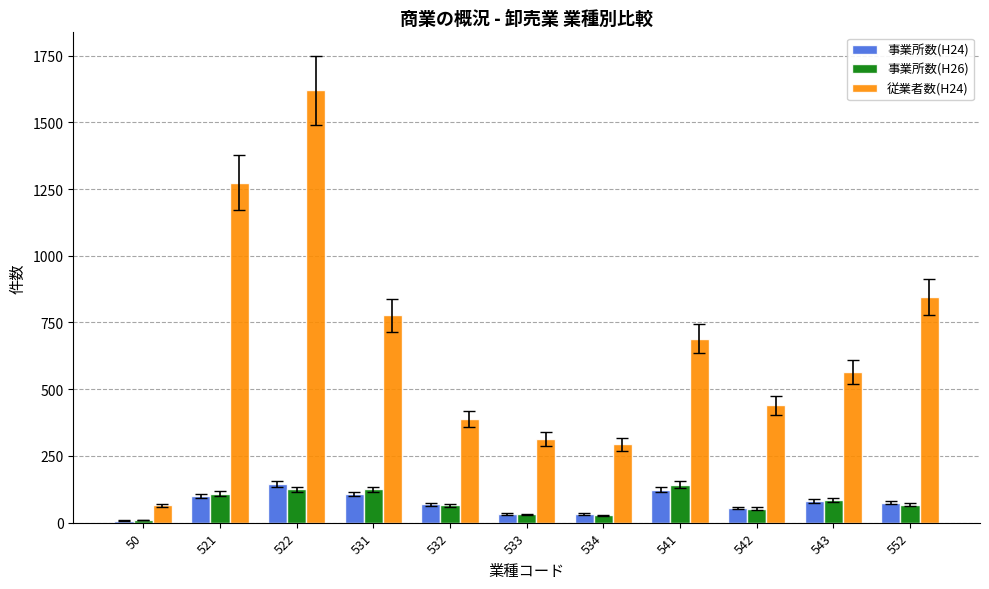

The 事業所数(H26) series shows 9 at 50. True or false?

True